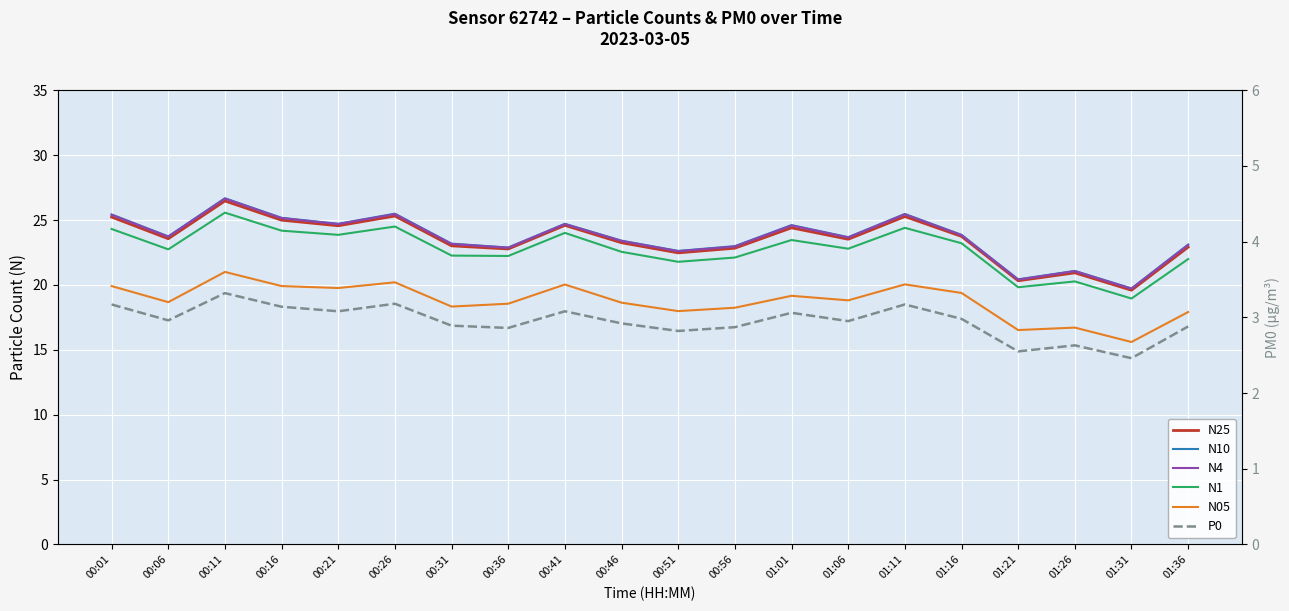

Reading left to right, extract all data points from this chart.

N25: 00:01=25.2	00:06=23.6	00:11=26.5	00:16=25.0	00:21=24.6	00:26=25.3	00:31=23.0	00:36=22.8	00:41=24.6	00:46=23.2	00:51=22.5	00:56=22.8	01:01=24.4	01:06=23.5	01:11=25.3	01:16=23.7	01:21=20.3	01:26=20.9	01:31=19.6	01:36=22.9
N10: 00:01=25.4	00:06=23.7	00:11=26.7	00:16=25.2	00:21=24.7	00:26=25.5	00:31=23.2	00:36=22.9	00:41=24.7	00:46=23.4	00:51=22.6	00:56=23.0	01:01=24.6	01:06=23.7	01:11=25.5	01:16=23.9	01:21=20.4	01:26=21.1	01:31=19.7	01:36=23.1
N4: 00:01=25.4	00:06=23.7	00:11=26.6	00:16=25.1	00:21=24.7	00:26=25.5	00:31=23.2	00:36=22.9	00:41=24.7	00:46=23.4	00:51=22.6	00:56=23.0	01:01=24.6	01:06=23.7	01:11=25.4	01:16=23.8	01:21=20.4	01:26=21.1	01:31=19.7	01:36=23.1
N1: 00:01=24.3	00:06=22.7	00:11=25.6	00:16=24.2	00:21=23.9	00:26=24.5	00:31=22.3	00:36=22.2	00:41=24.0	00:46=22.6	00:51=21.8	00:56=22.1	01:01=23.5	01:06=22.8	01:11=24.4	01:16=23.2	01:21=19.8	01:26=20.3	01:31=18.9	01:36=22.0
N05: 00:01=19.9	00:06=18.7	00:11=21.0	00:16=19.9	00:21=19.8	00:26=20.2	00:31=18.3	00:36=18.6	00:41=20.0	00:46=18.6	00:51=18.0	00:56=18.2	01:01=19.2	01:06=18.8	01:11=20.0	01:16=19.4	01:21=16.5	01:26=16.7	01:31=15.6	01:36=17.9
P0: 00:01=3.2	00:06=3.0	00:11=3.3	00:16=3.1	00:21=3.1	00:26=3.2	00:31=2.9	00:36=2.9	00:41=3.1	00:46=2.9	00:51=2.8	00:56=2.9	01:01=3.1	01:06=3.0	01:11=3.2	01:16=3.0	01:21=2.5	01:26=2.6	01:31=2.5	01:36=2.9